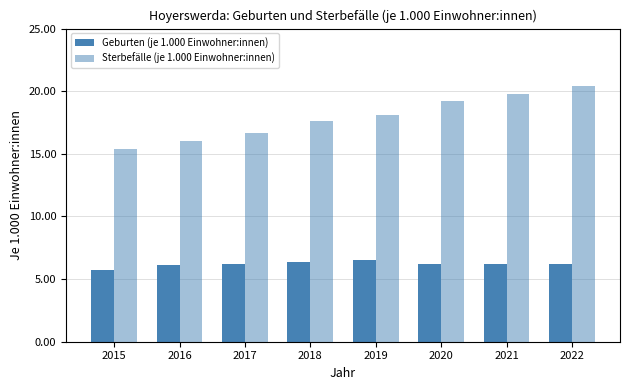

Does the chart contain any negative values?

No